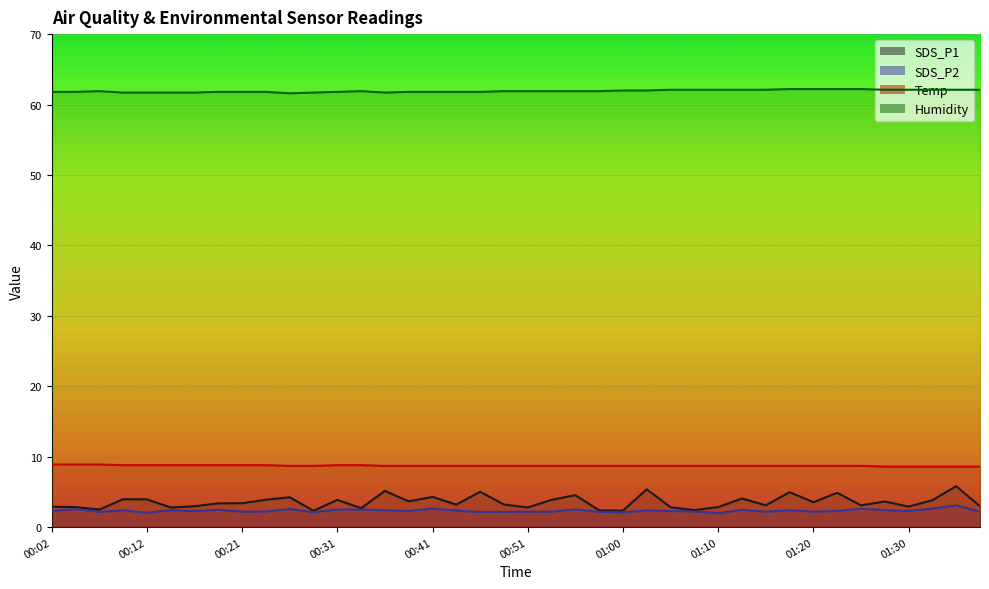

At which label does Temp reach its peak?

00:02